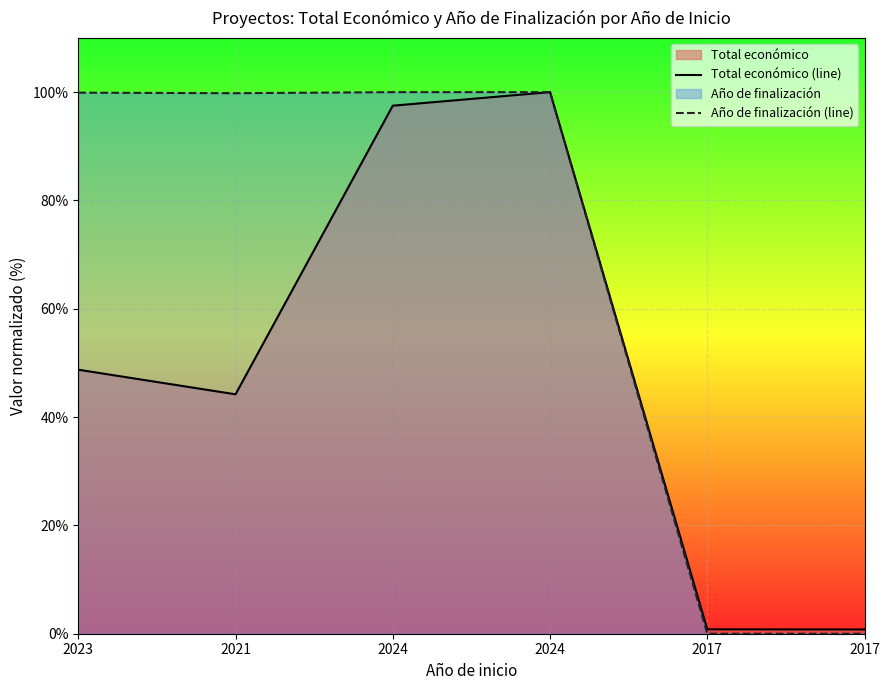

Rank the series at 2017 from highest to lowest value.

Total económico (line), Año de finalización (line)